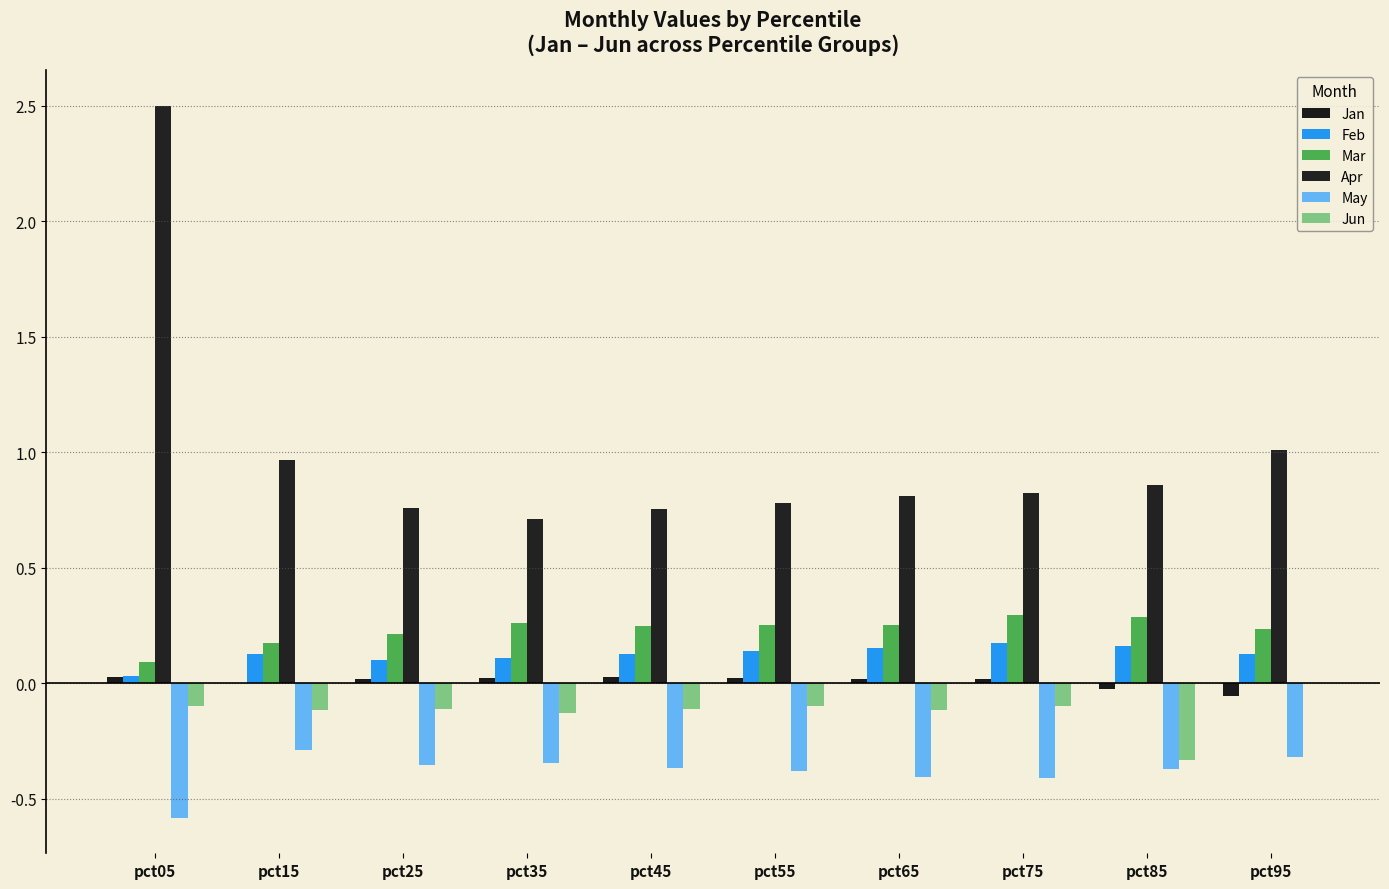

At which category is the sum across all series the highest?

pct05